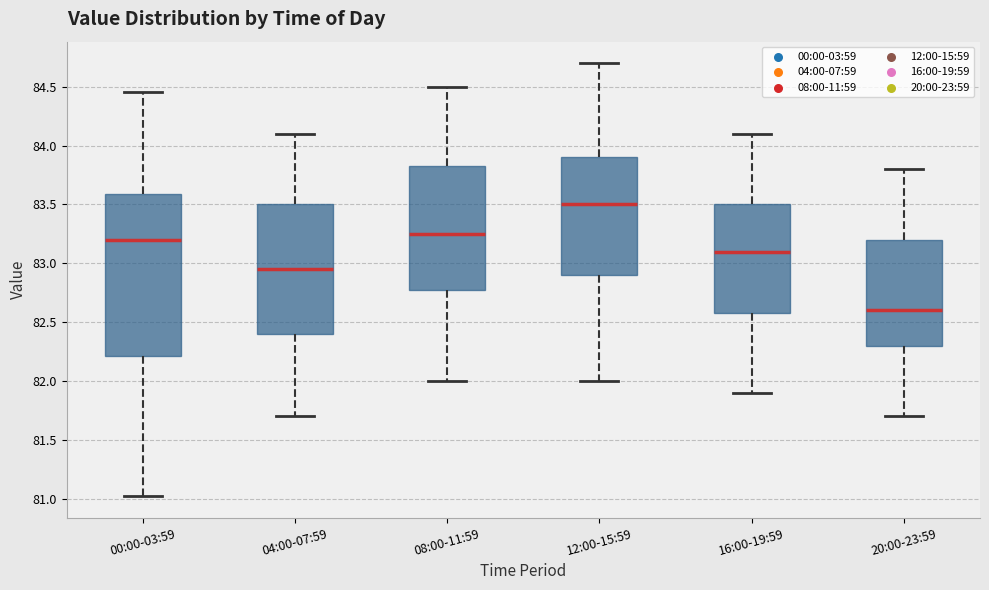

Where is the lower edge of the box for 08:00-11:59 on the y-axis? The values are not printed on the chart, so give them approximately, as read against the axis.

82.80